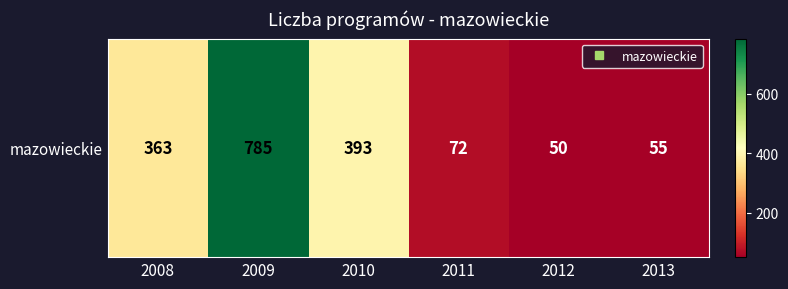

The value at 2013 is 80. True or false?

False